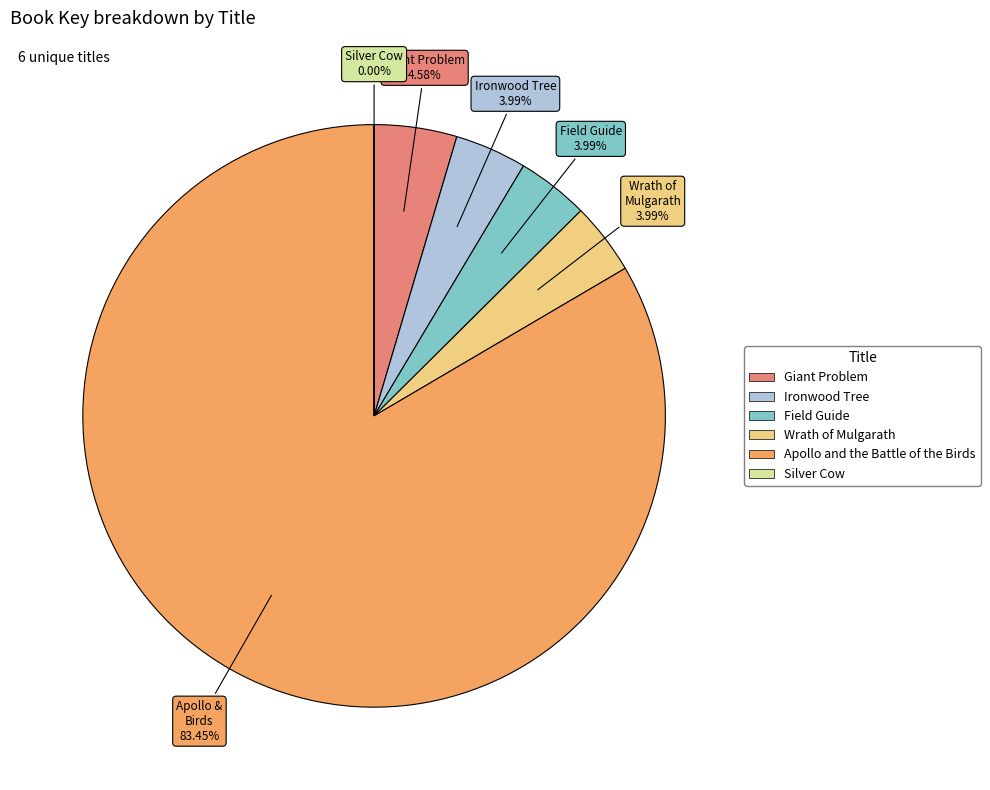

Which category has the biggest portion of the pie?

Apollo and the Battle of the Birds